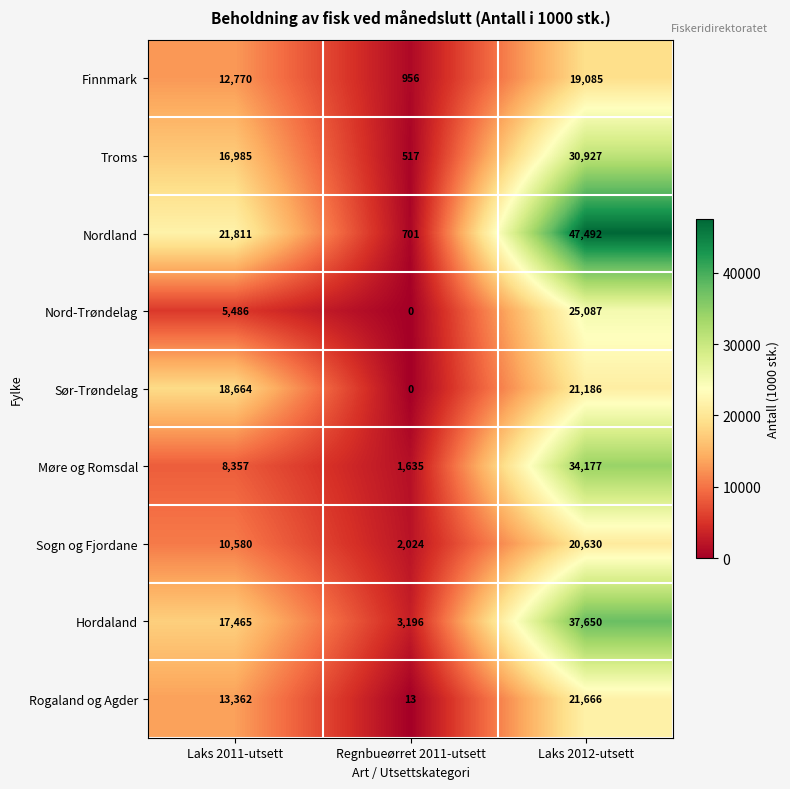

At which category is the sum across all series the highest?

Laks 2012-utsett